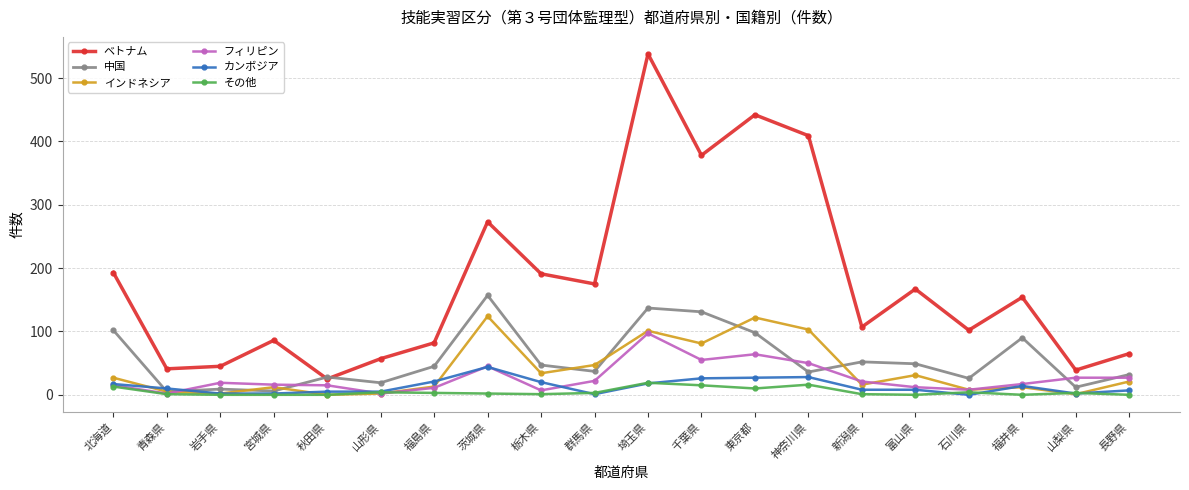

True or false: インドネシア has a value of 24 at 千葉県.

False